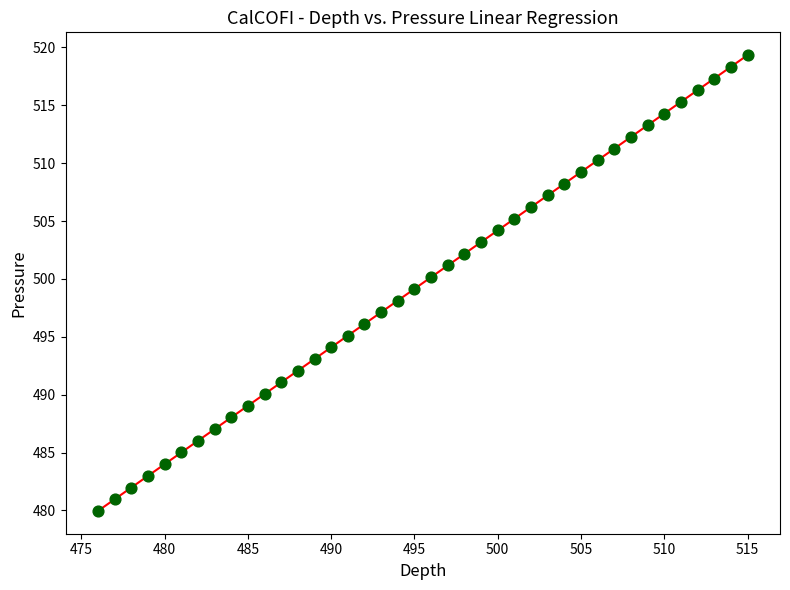

What is the range of Y values (max minus min)?

39.4